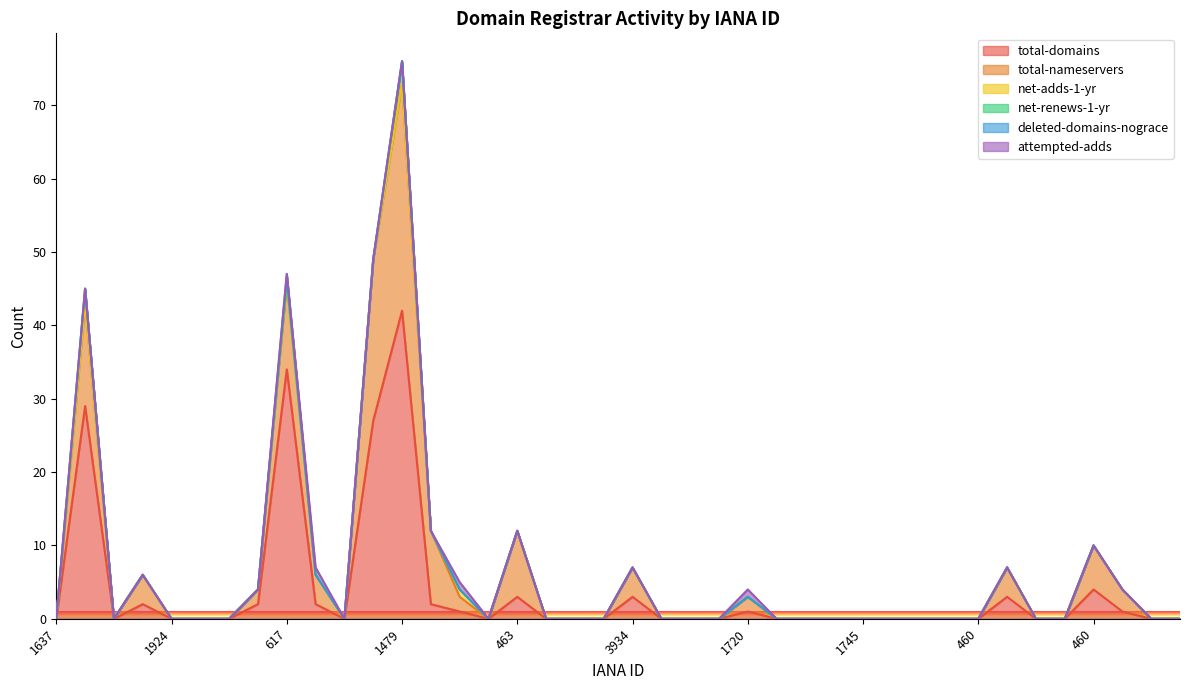

Is it true that attempted-adds equals 0 at 1555?

True